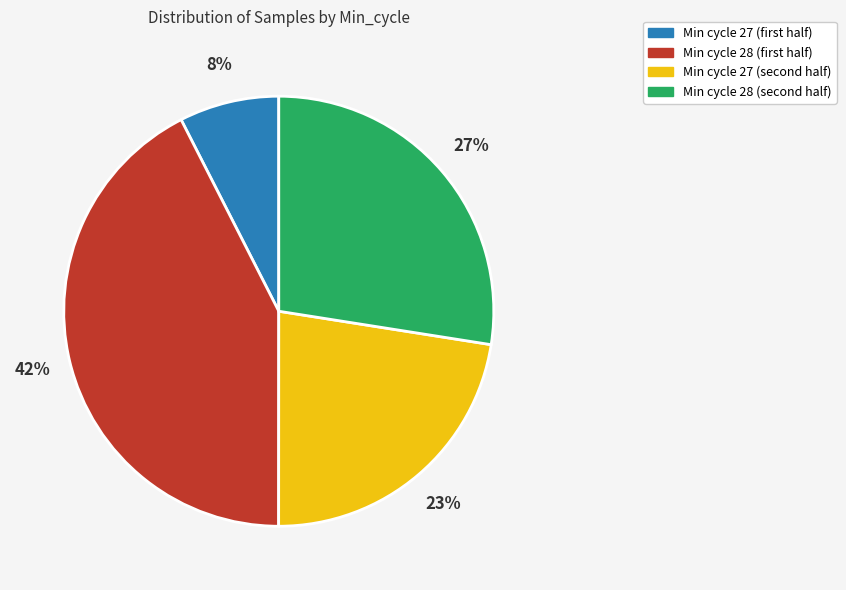

Is there any slice that represents more than half of the pie?

No